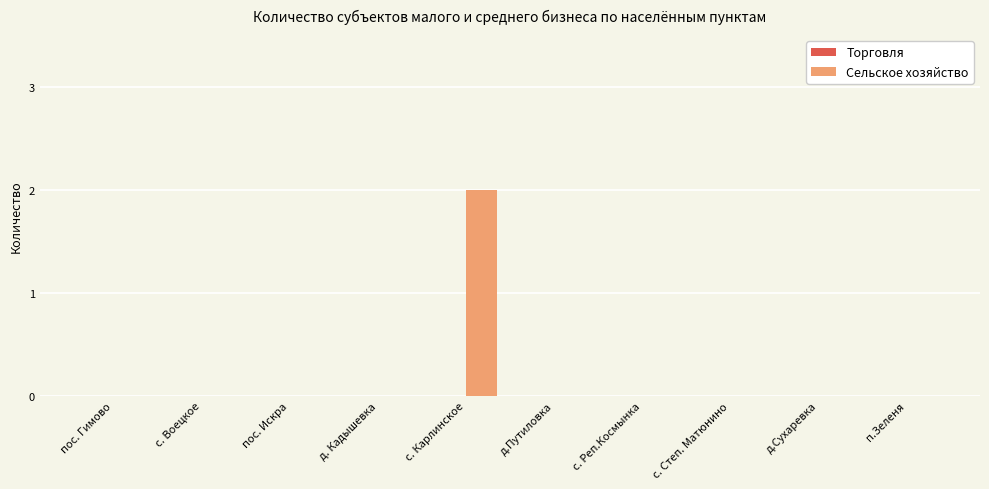

Are the bars horizontal?

No